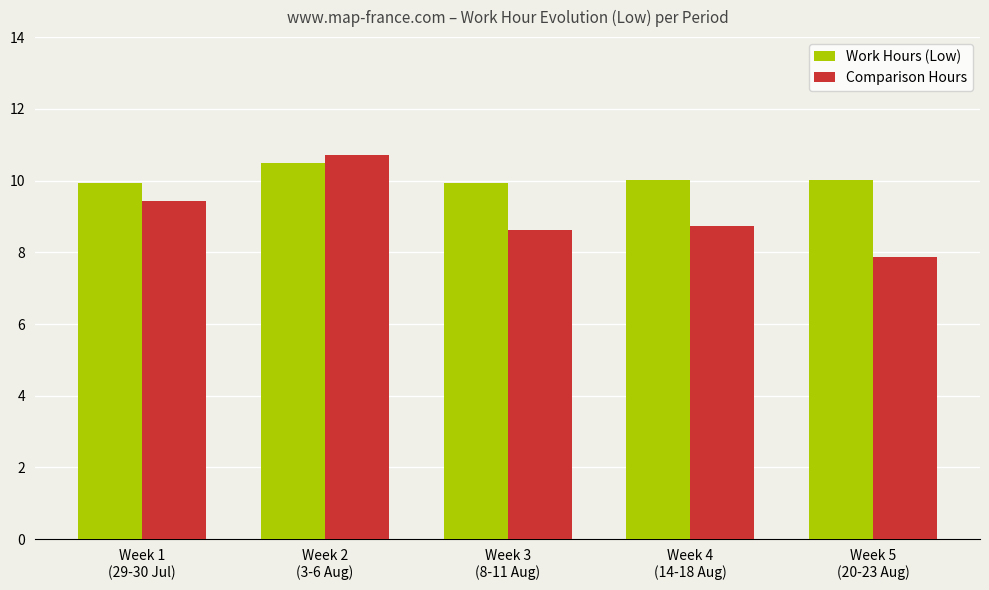

Which series has the largest range (max minus min)?

Comparison Hours